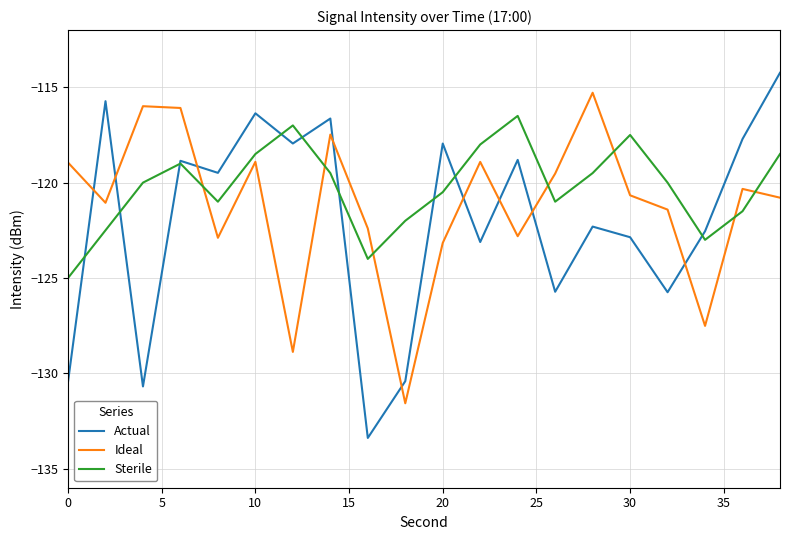

How many intersections are there between Ideal and Actual?

9